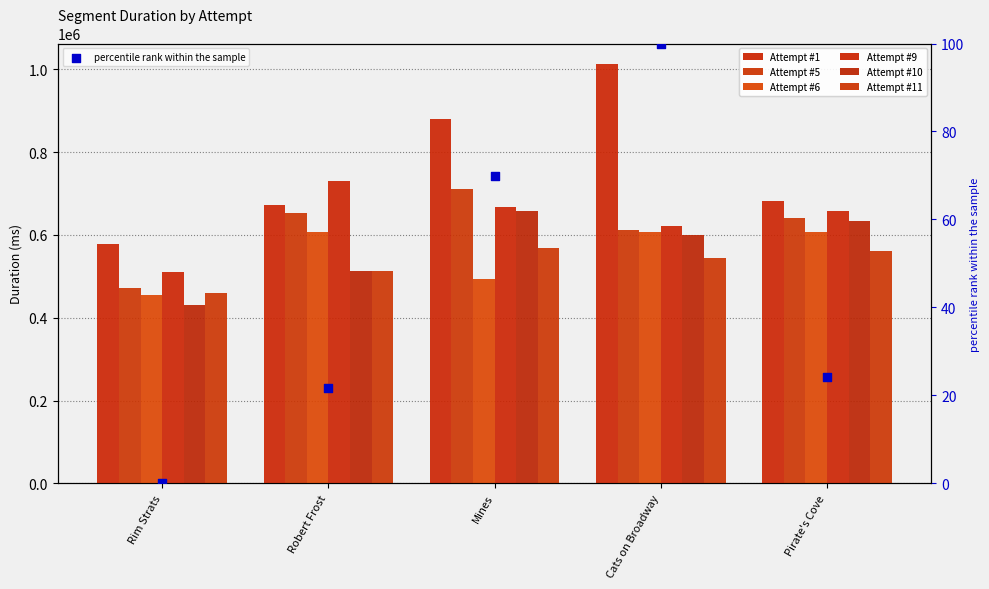

Which series has the largest total across all categories?

Attempt #9